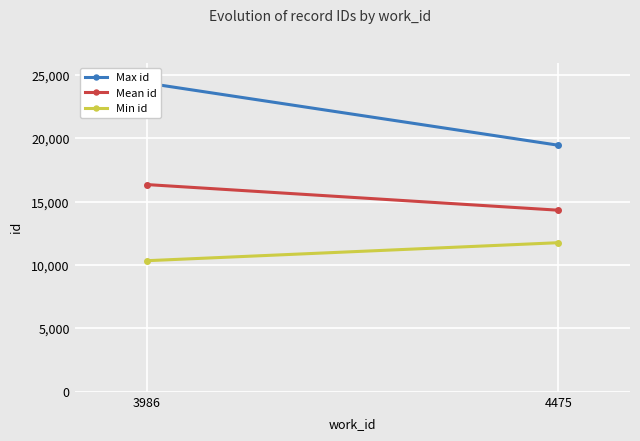

The Min id series shows 11773.0 at 4475. True or false?

True